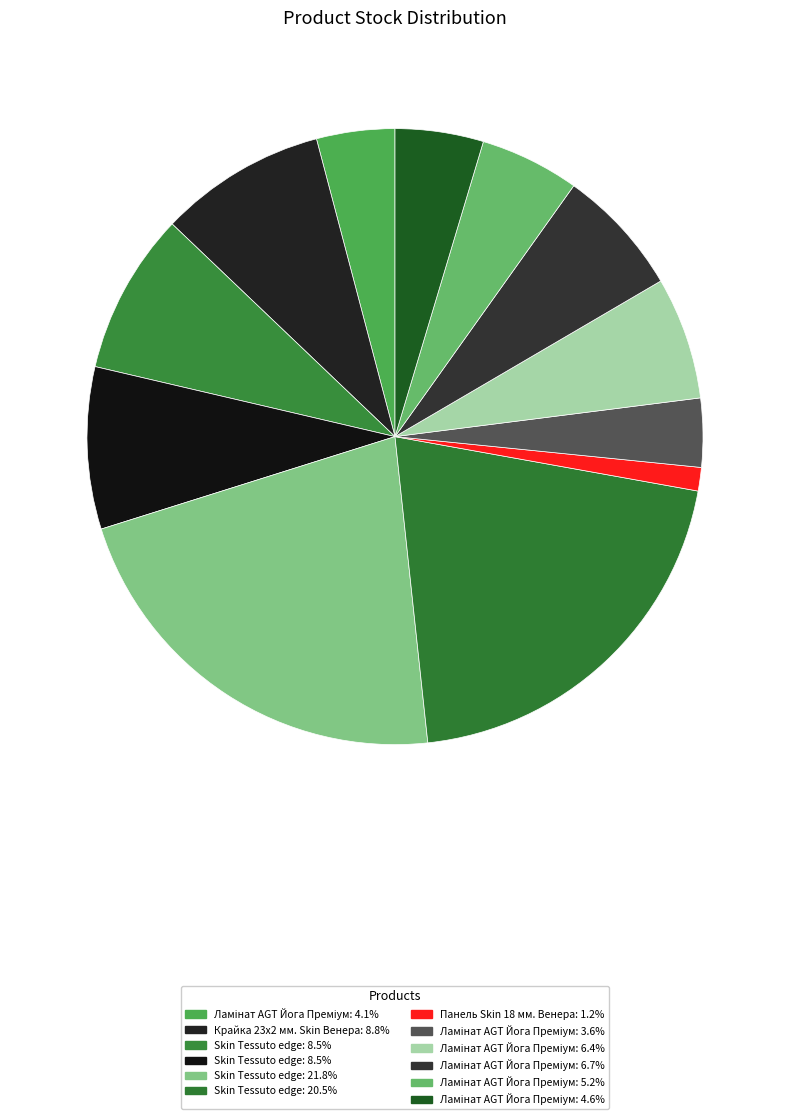

How many slices are in this pie chart?

12